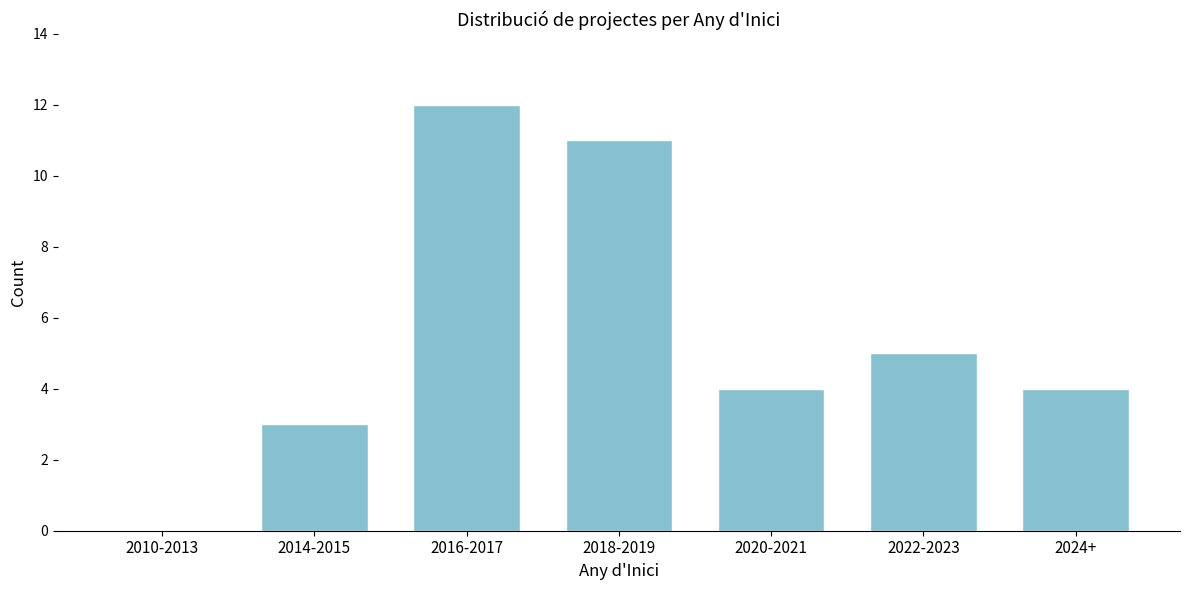

Reading left to right, what are all the values shown in this chart?

2010-2013=0	2014-2015=3	2016-2017=12	2018-2019=11	2020-2021=4	2022-2023=5	2024+=4